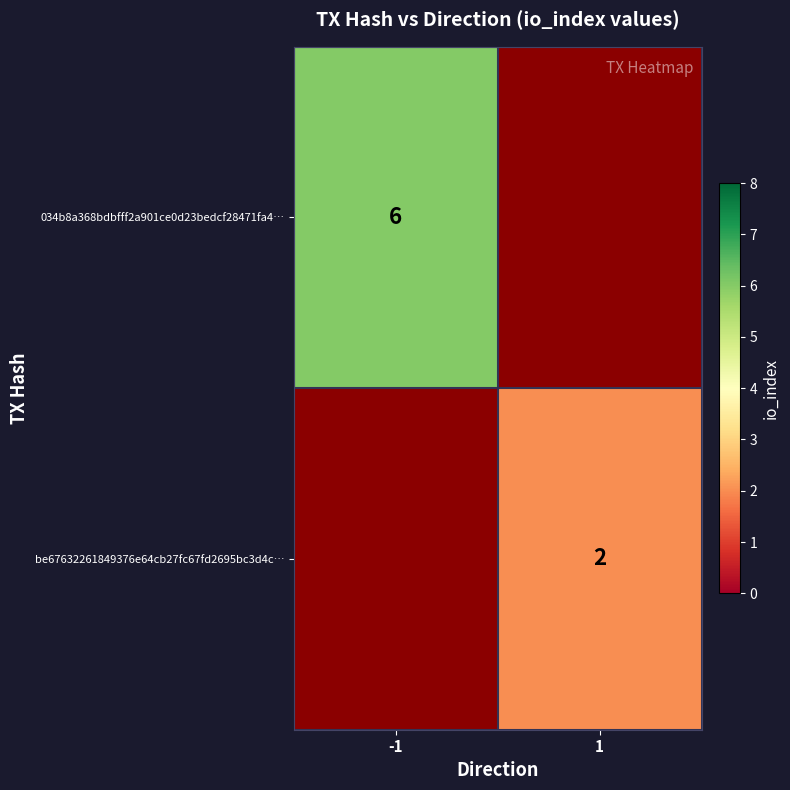

True or false: 034b8a368bdbfff2a901ce0d23bedcf28471fa4… has a value of 6 at -1.

True